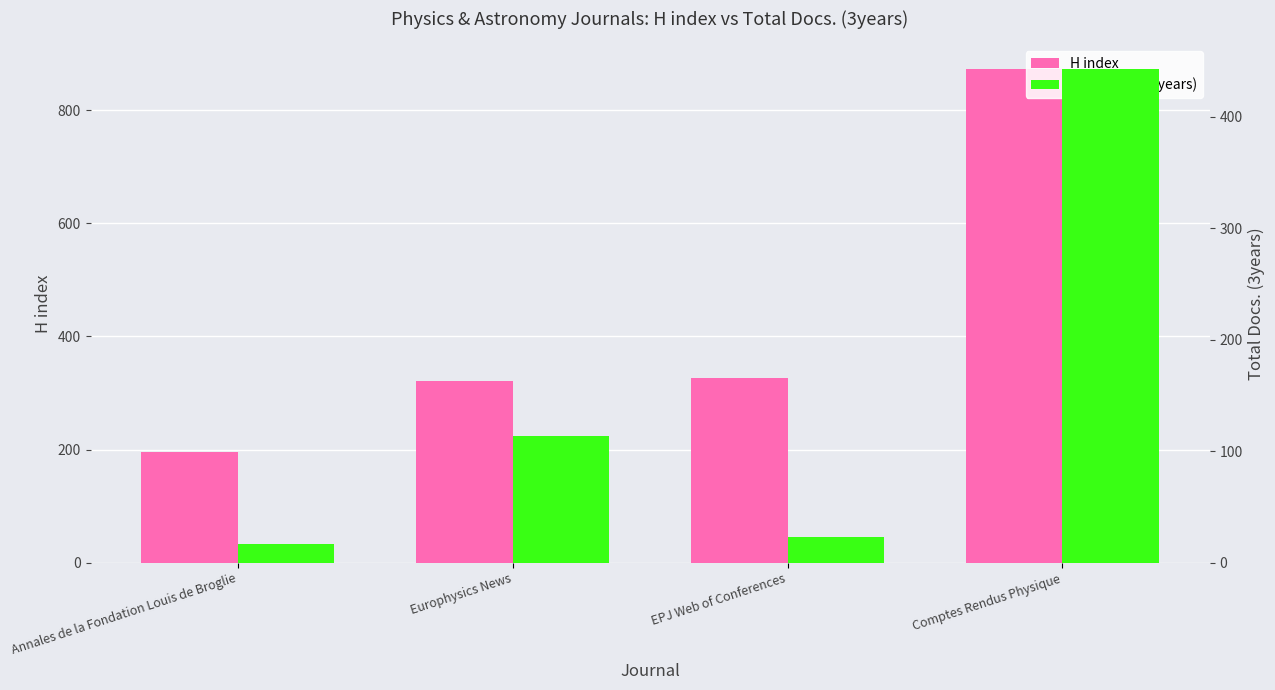

Is it true that Total Docs. (3years) equals 714 at Comptes Rendus Physique?

False